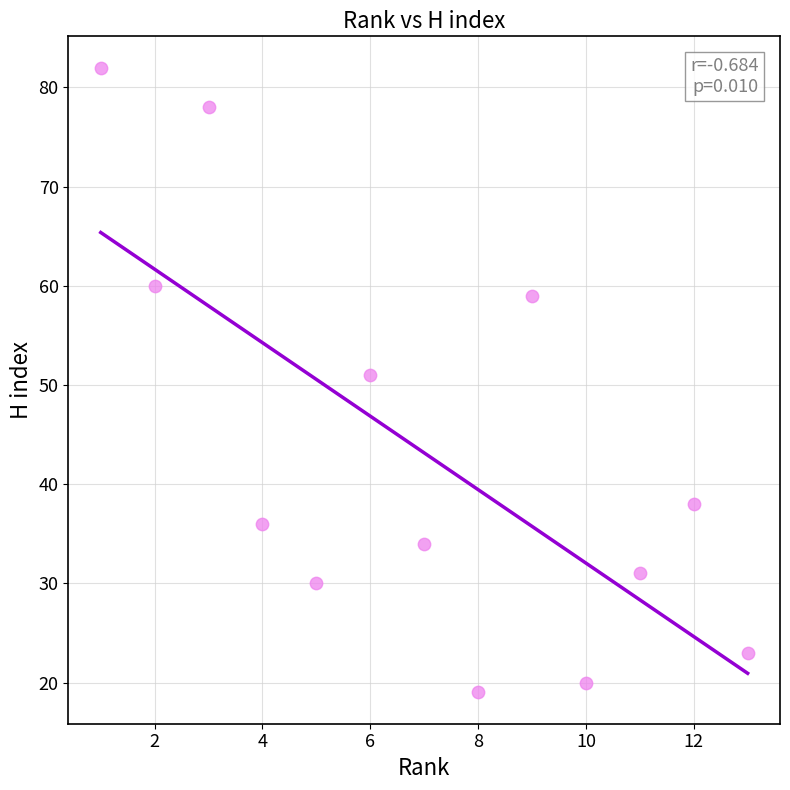

What Y value in the scatter plot is closest to 50?

51